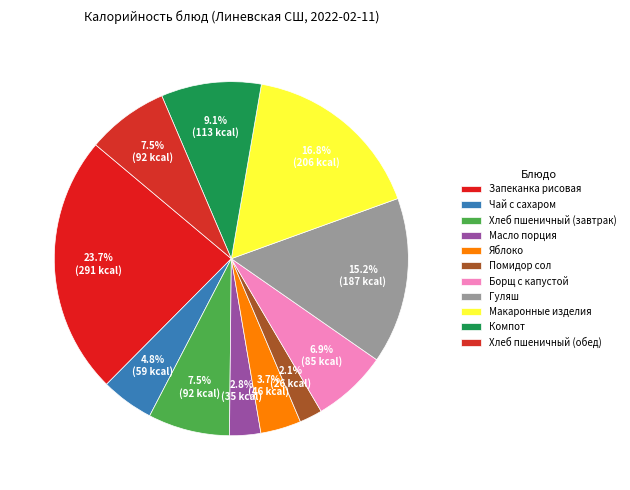

Rank the categories by value from lowest to highest.

Помидор сол, Масло порция, Яблоко, Чай с сахаром, Борщ с капустой, Хлеб пшеничный (завтрак), Хлеб пшеничный (обед), Компот, Гуляш, Макаронные изделия, Запеканка рисовая